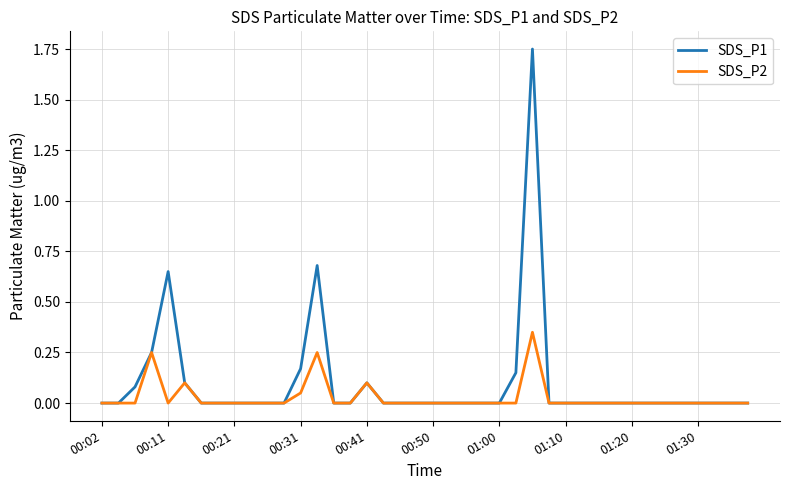

List the series in order of their peak value, lowest first.

SDS_P2, SDS_P1